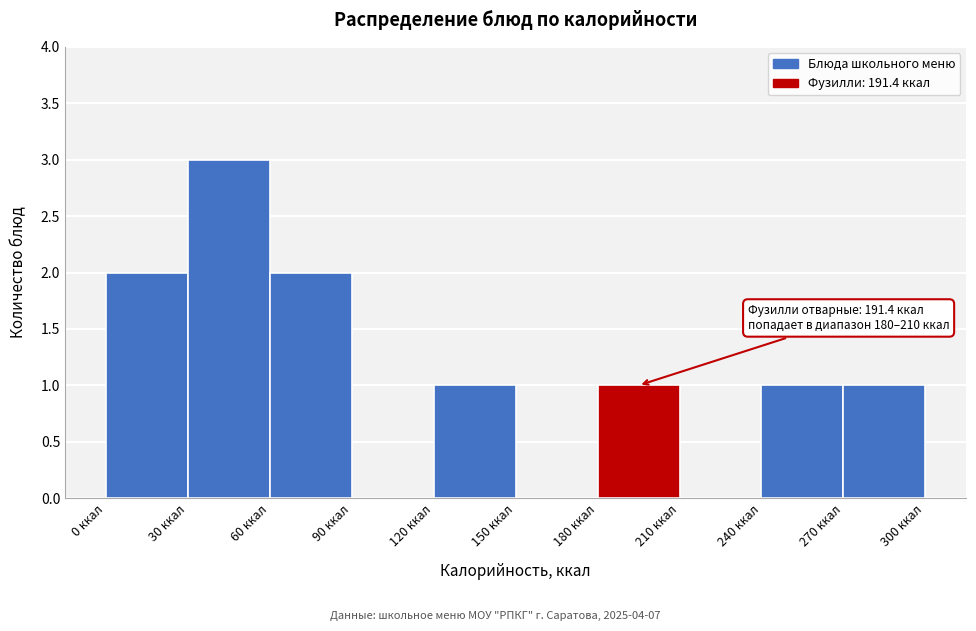

Which range on the x-axis has the tallest bar?

30 to 60